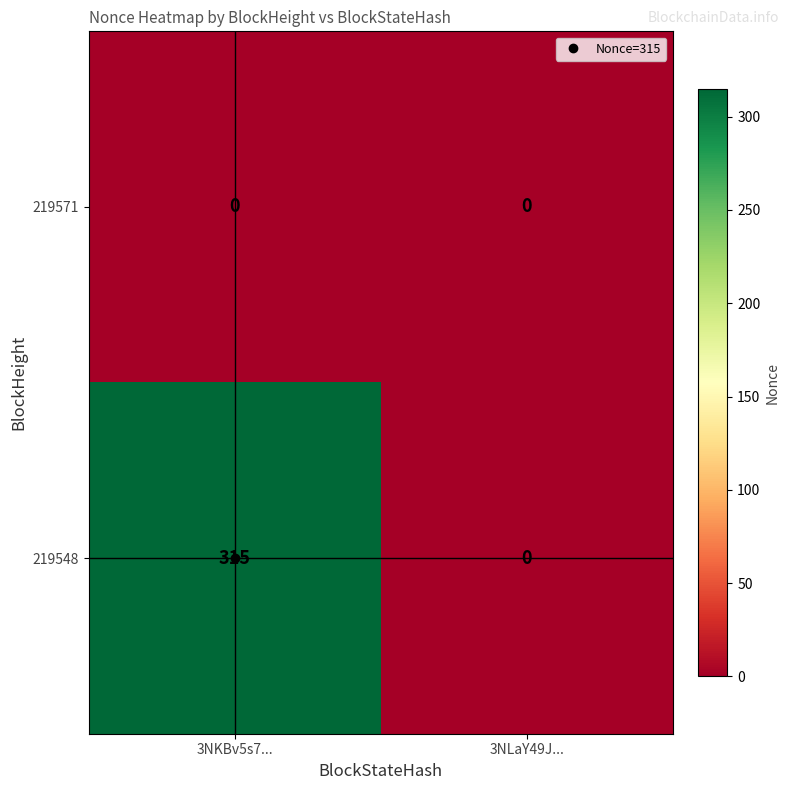

What is the difference between the maximum and minimum values in the 219548 series?

315